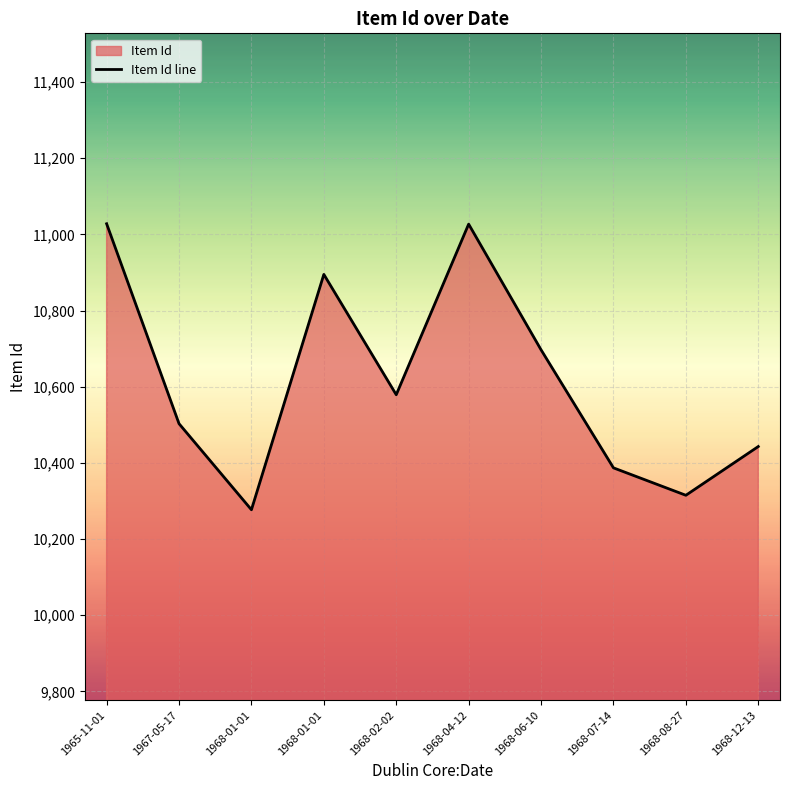

Where does the data first go above 10579?

1965-11-01